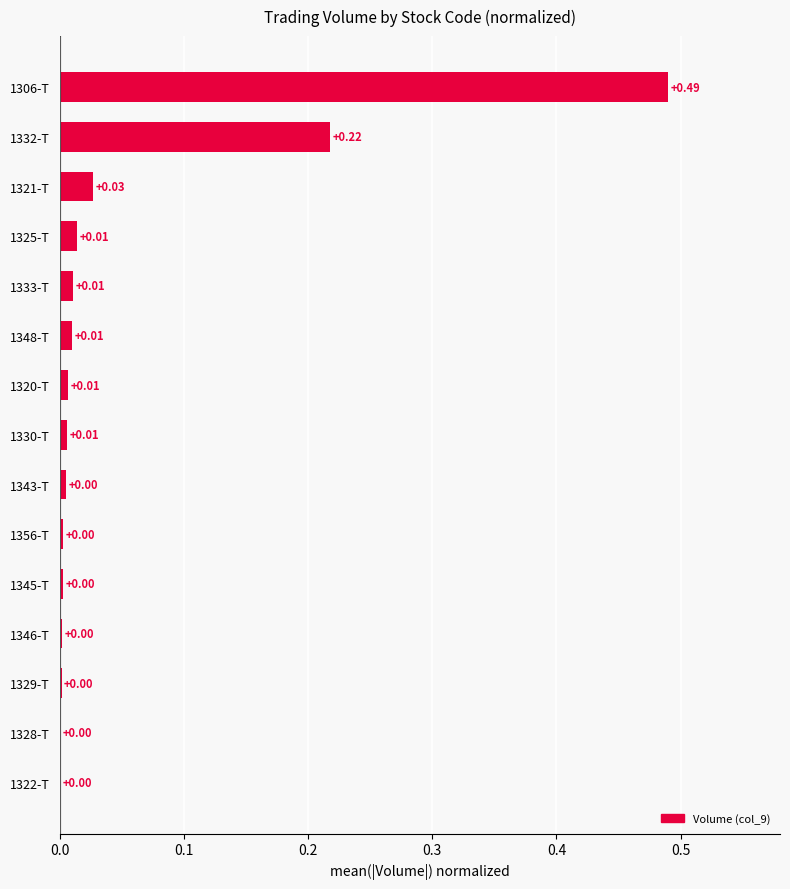

How many distinct data groups are displayed?

1